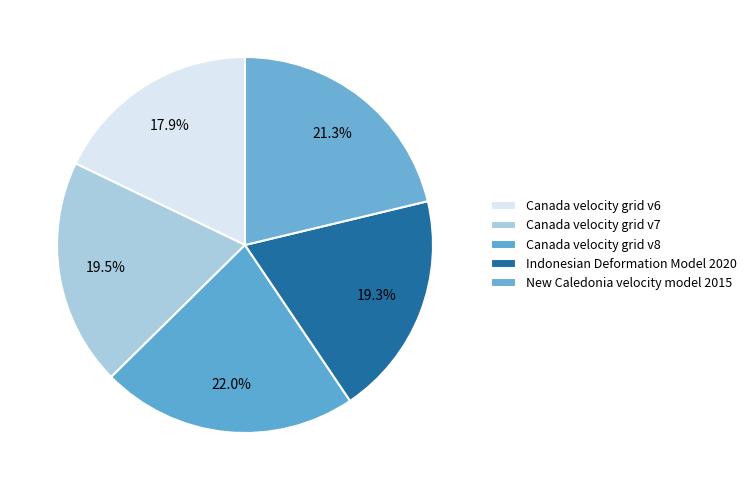

What is the smallest slice in the pie chart?

Canada velocity grid v6